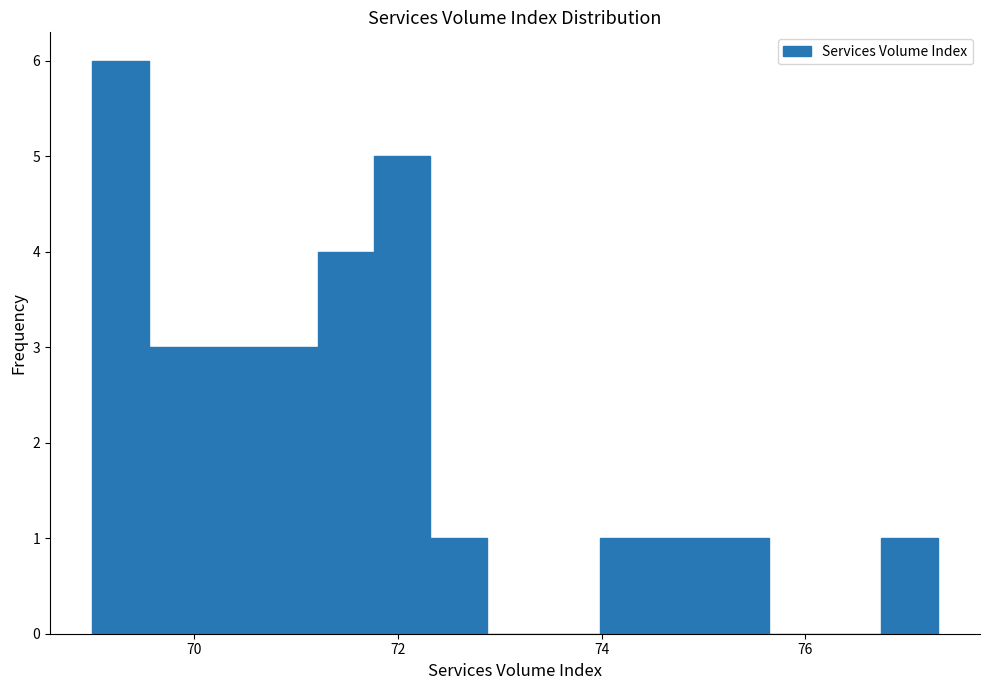

Read against the x-axis, roughly where is the centre of the tallest bar?

69.2